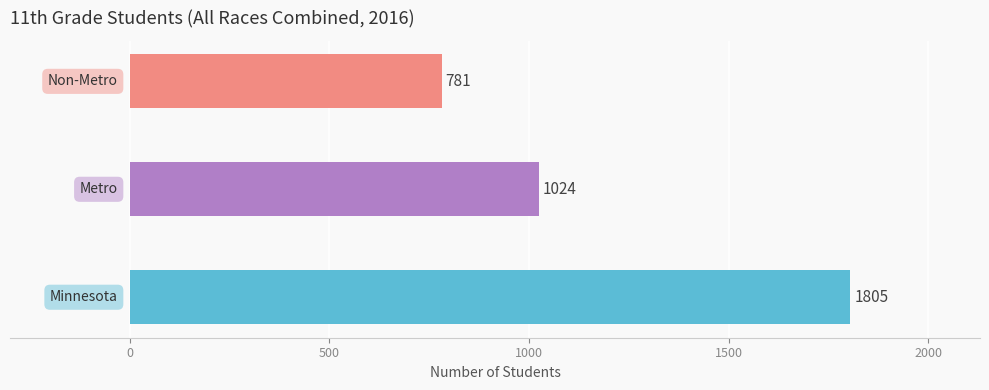

Reading top to bottom, extract all data points from this chart.

781	1024	1805